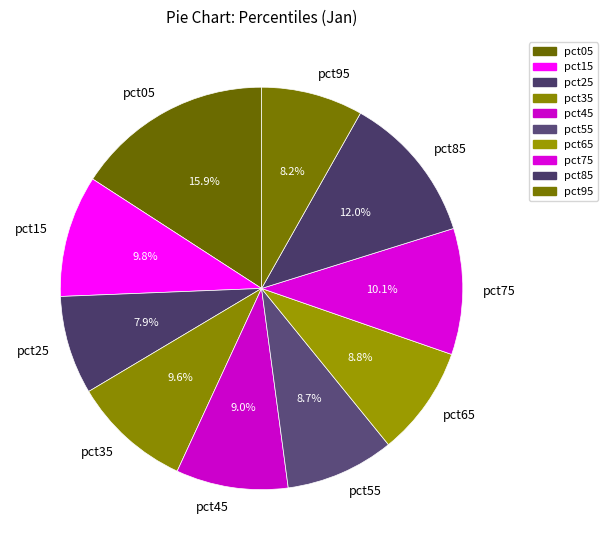

Does pct25 represent more than half of the total?

No